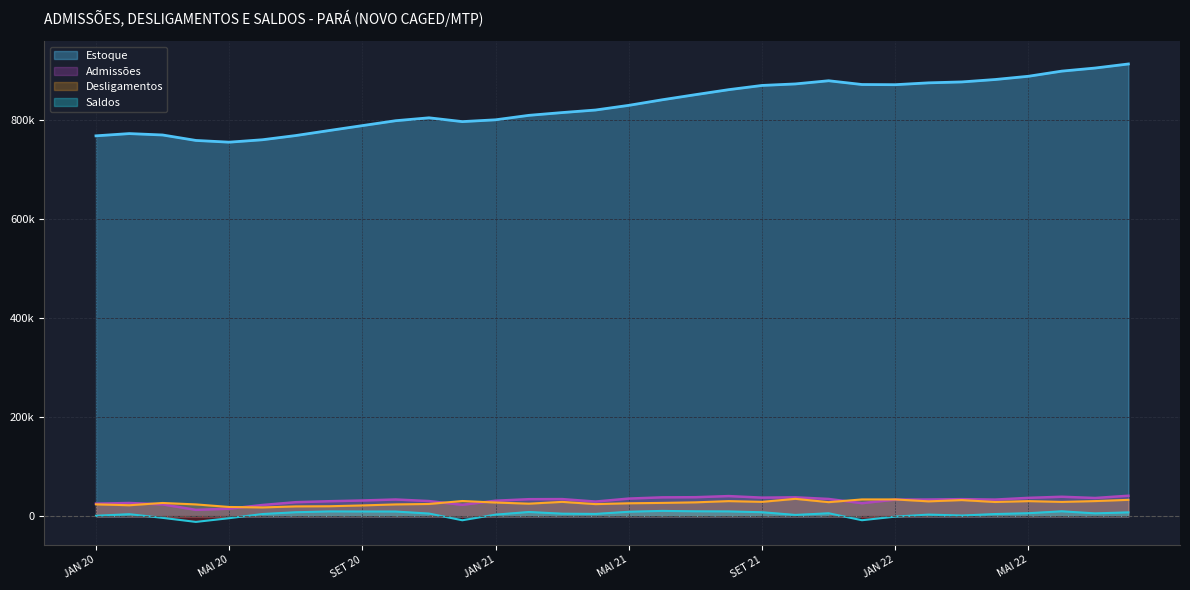

Is the value of Estoque at MAI 22 greater than the value of Saldos at MAR 22?

Yes